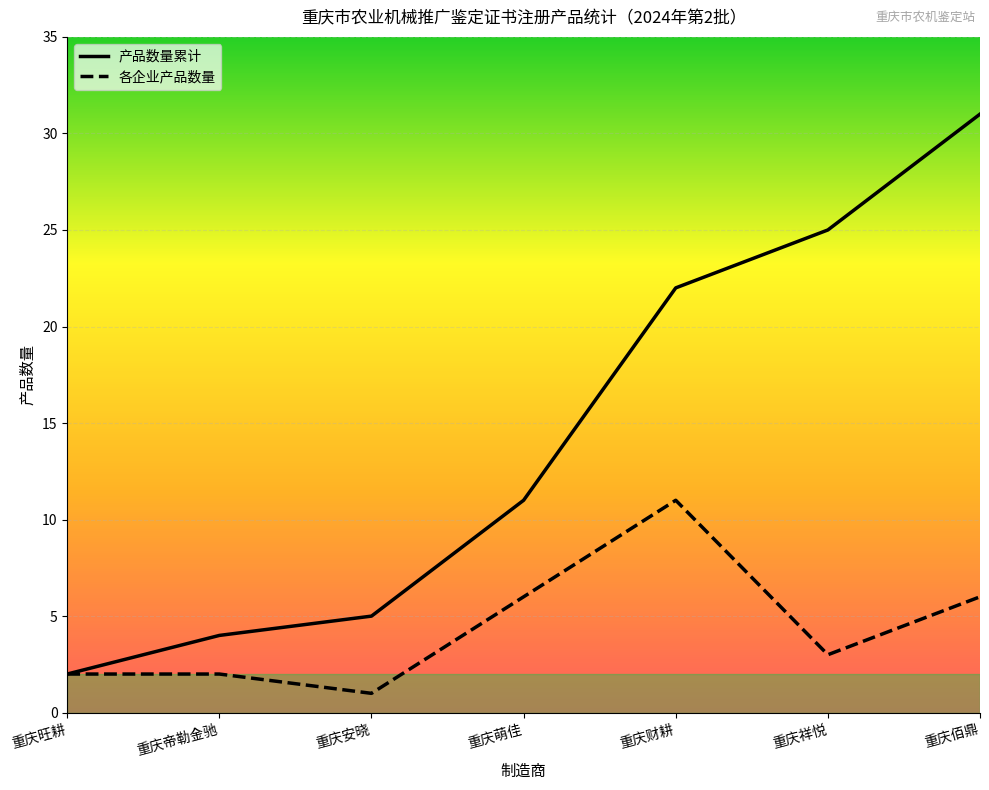

Between 重庆旺耕 and 重庆佰鼎, which series saw the biggest shift?

产品数量累计